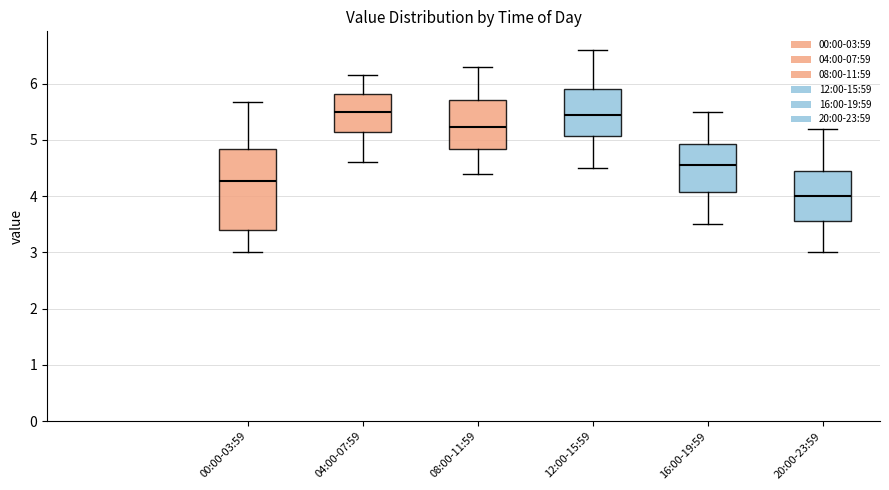

Where is the upper edge of the box for 16:00-19:59 on the y-axis? The values are not printed on the chart, so give them approximately, as read against the axis.

4.9